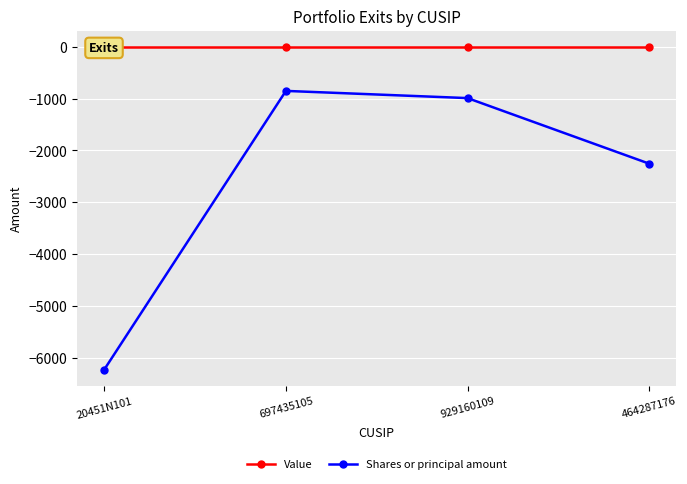

At which category is the sum across all series the highest?

697435105